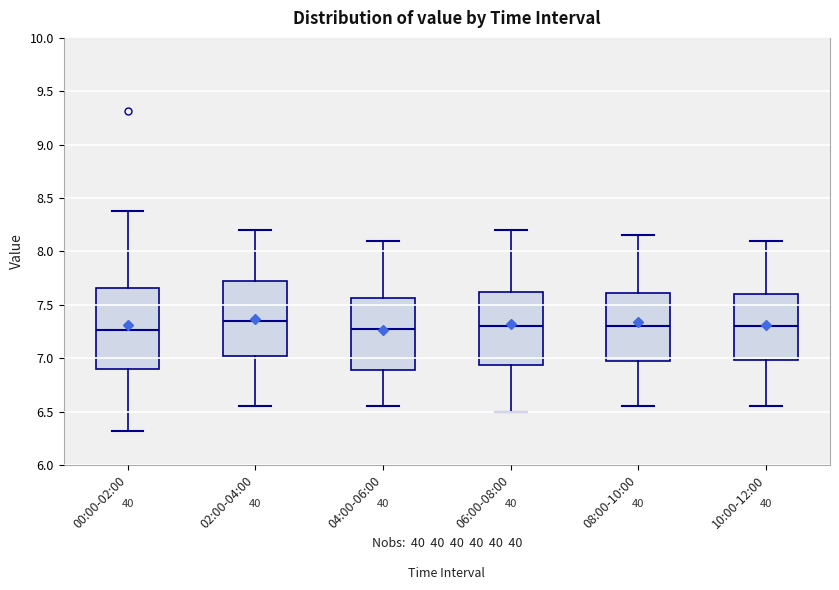

Reading left to right, transcribe this box plot: for each box, give where its median line is, the range the box spans, and where its two whiskers end, as read against the y-axis. The values are not printed on the chart, so give them approximately, as read against the axis.

00:00-02:00: median 7.25, box 6.90 to 7.65, whiskers 6.30 to 8.40
02:00-04:00: median 7.35, box 7.05 to 7.75, whiskers 6.55 to 8.20
04:00-06:00: median 7.30, box 6.90 to 7.55, whiskers 6.55 to 8.10
06:00-08:00: median 7.30, box 6.95 to 7.65, whiskers 6.50 to 8.20
08:00-10:00: median 7.30, box 7.00 to 7.60, whiskers 6.55 to 8.15
10:00-12:00: median 7.30, box 7.00 to 7.60, whiskers 6.55 to 8.10